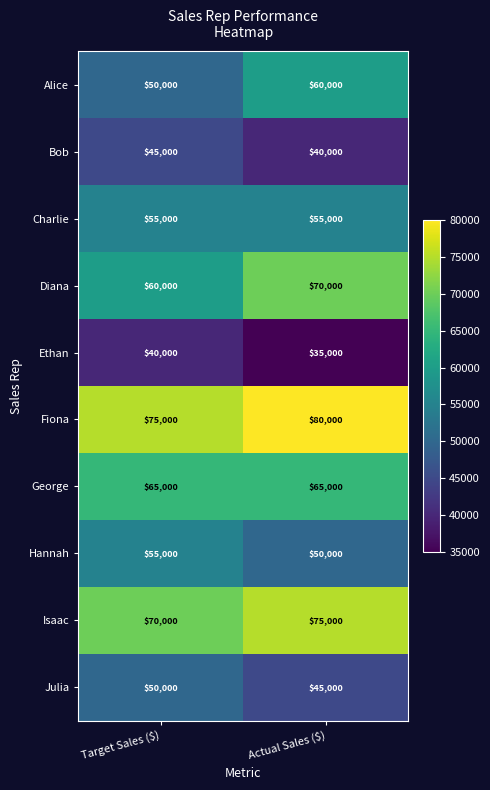

Reading right to left, list all the values displayed in this chart.

Alice: 60000	50000
Bob: 40000	45000
Charlie: 55000	55000
Diana: 70000	60000
Ethan: 35000	40000
Fiona: 80000	75000
George: 65000	65000
Hannah: 50000	55000
Isaac: 75000	70000
Julia: 45000	50000